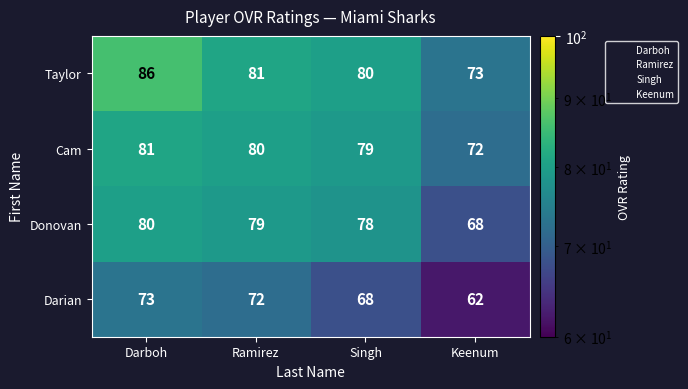

The value of Donovan at Singh is 123. True or false?

False